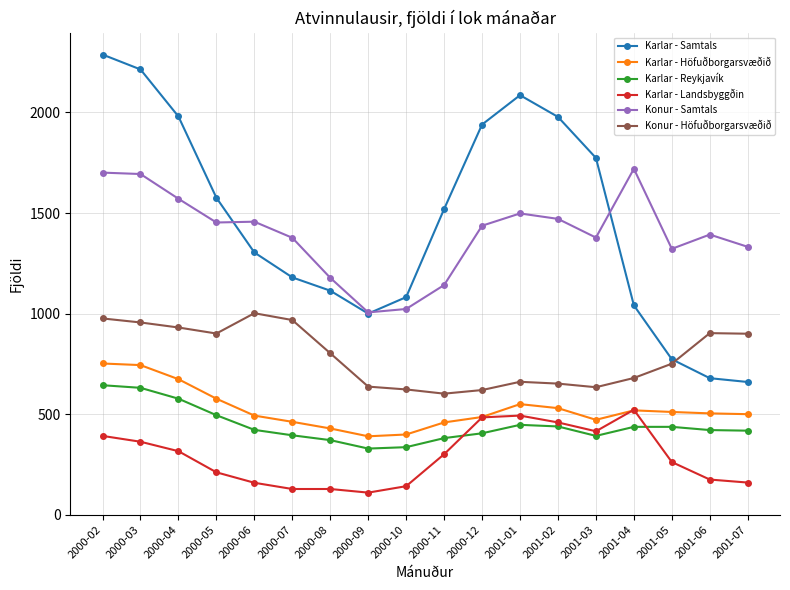

Rank the series by their maximum value, from lowest to highest.

Karlar - Landsbyggðin, Karlar - Reykjavík, Karlar - Höfuðborgarsvæðið, Konur - Höfuðborgarsvæðið, Konur - Samtals, Karlar - Samtals